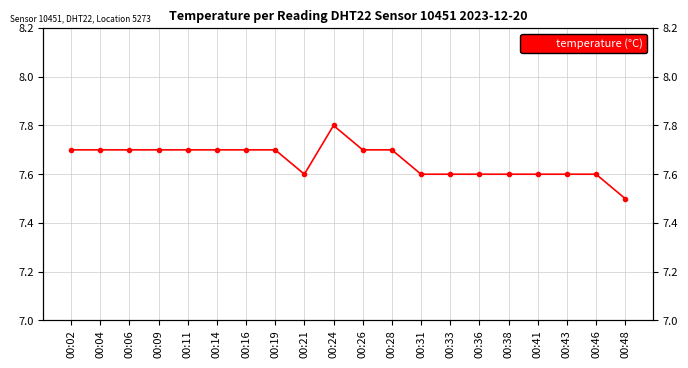

Rank the categories by value from highest to lowest.

00:24, 00:02, 00:04, 00:06, 00:09, 00:11, 00:14, 00:16, 00:19, 00:26, 00:28, 00:21, 00:31, 00:33, 00:36, 00:38, 00:41, 00:43, 00:46, 00:48